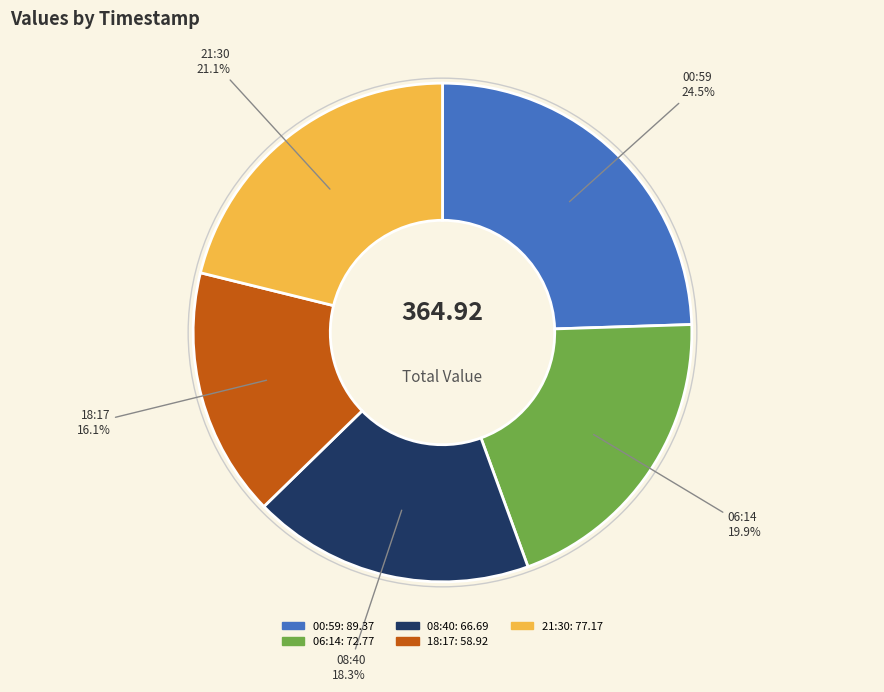

Is there any slice that represents more than half of the pie?

No